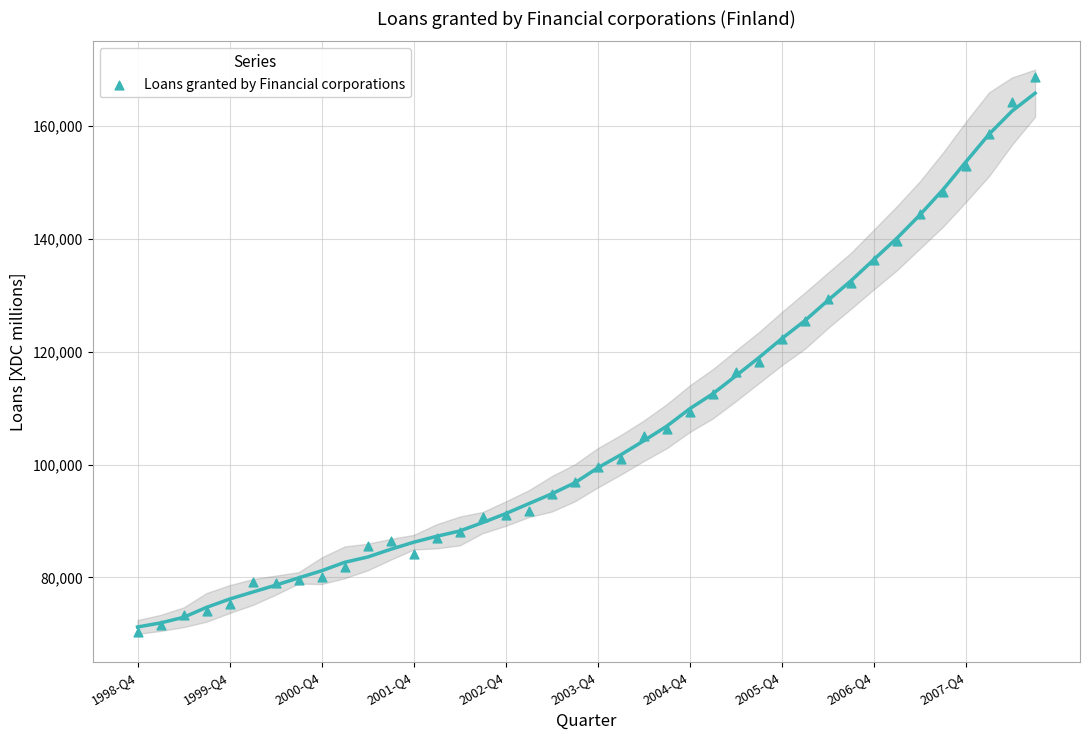

What is the range of Y values (max minus min)?

98369